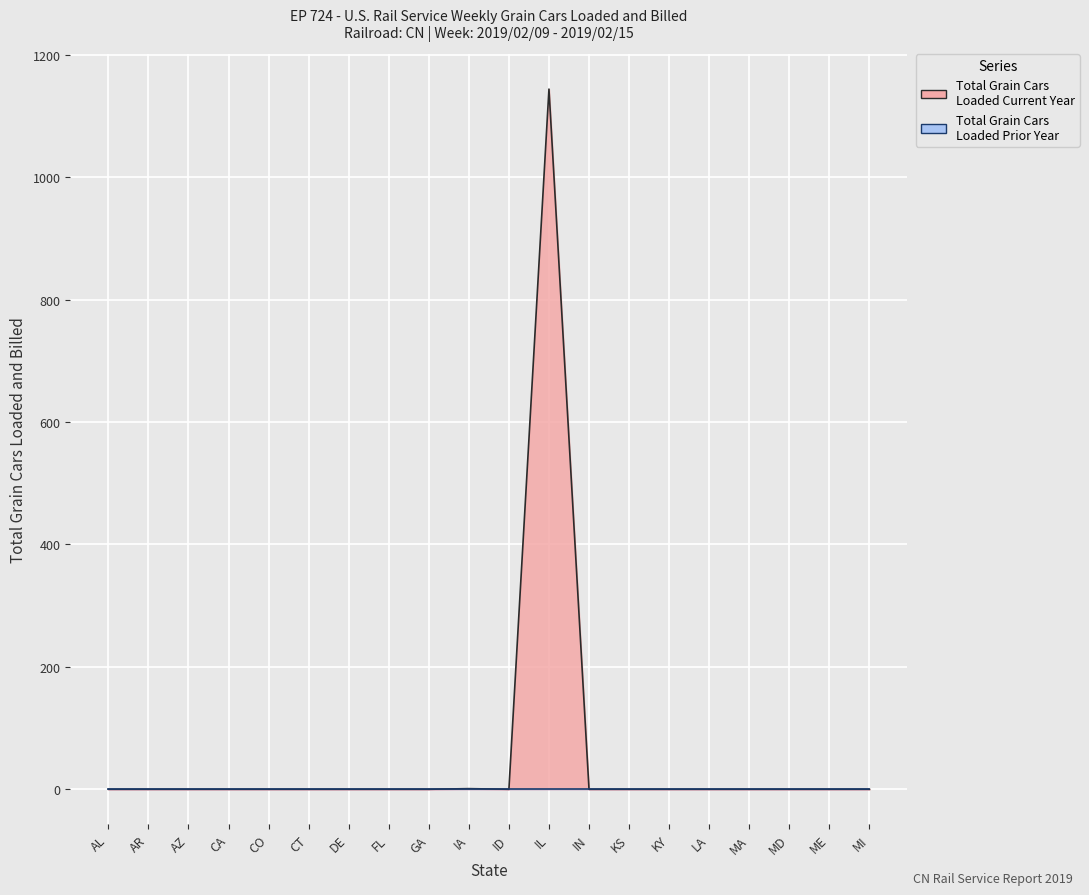

What is the difference between the second highest and second lowest values?

1